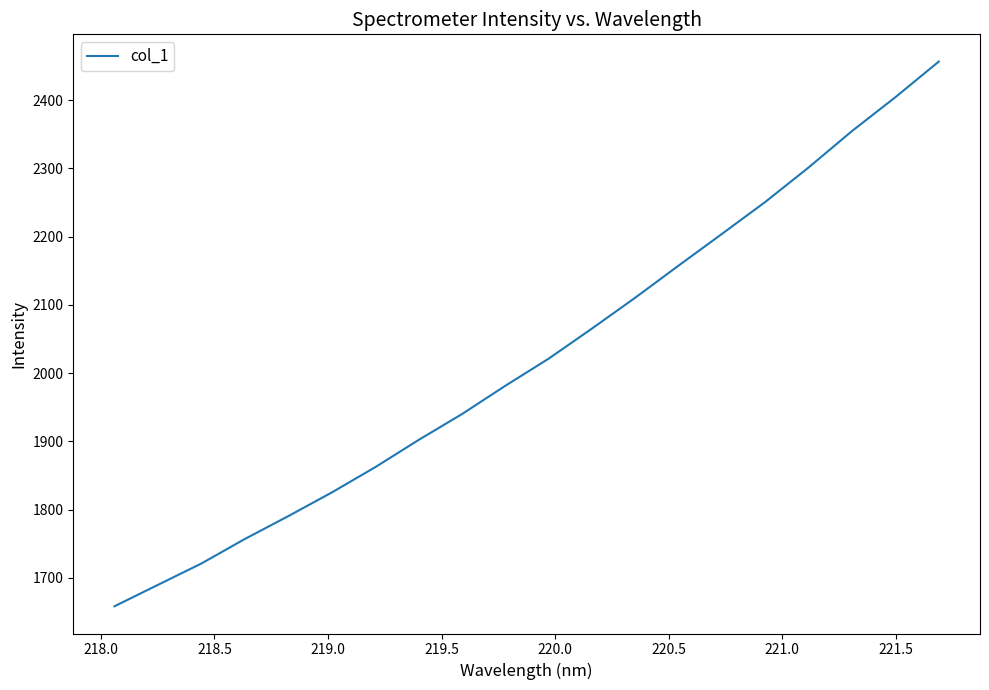

What is the greatest value displayed?

2456.4